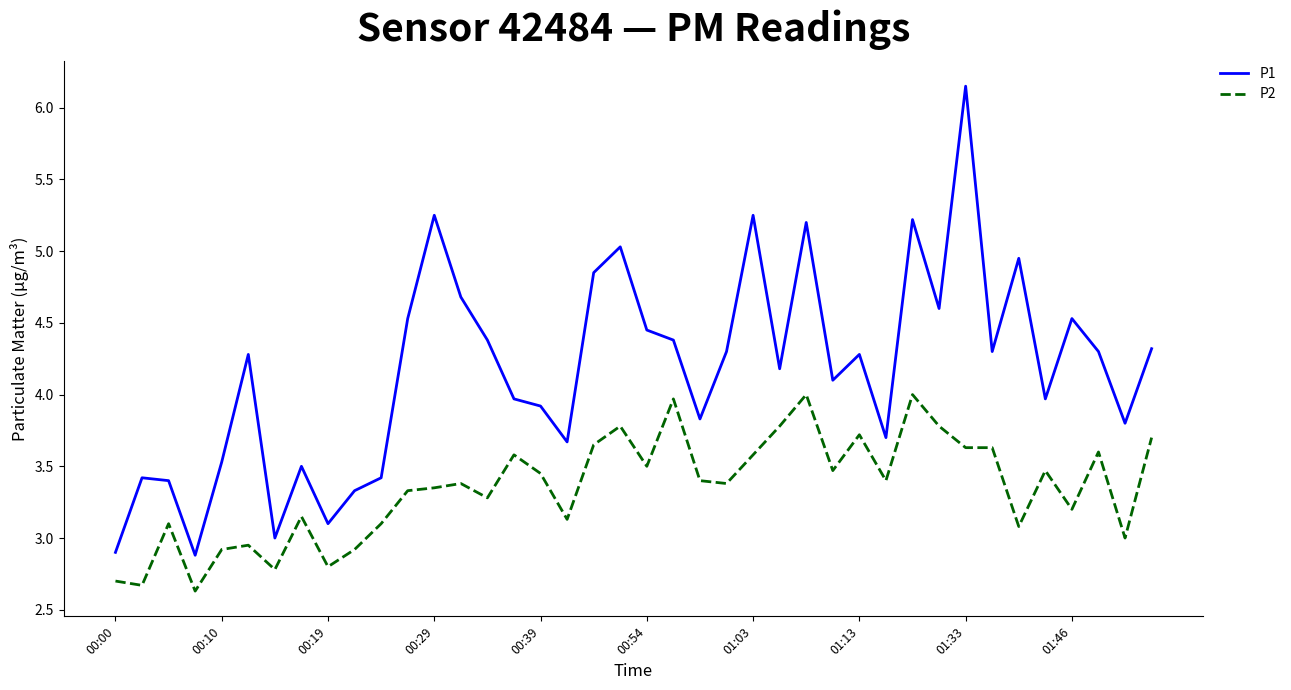

What is the minimum value shown in the chart?

2.6